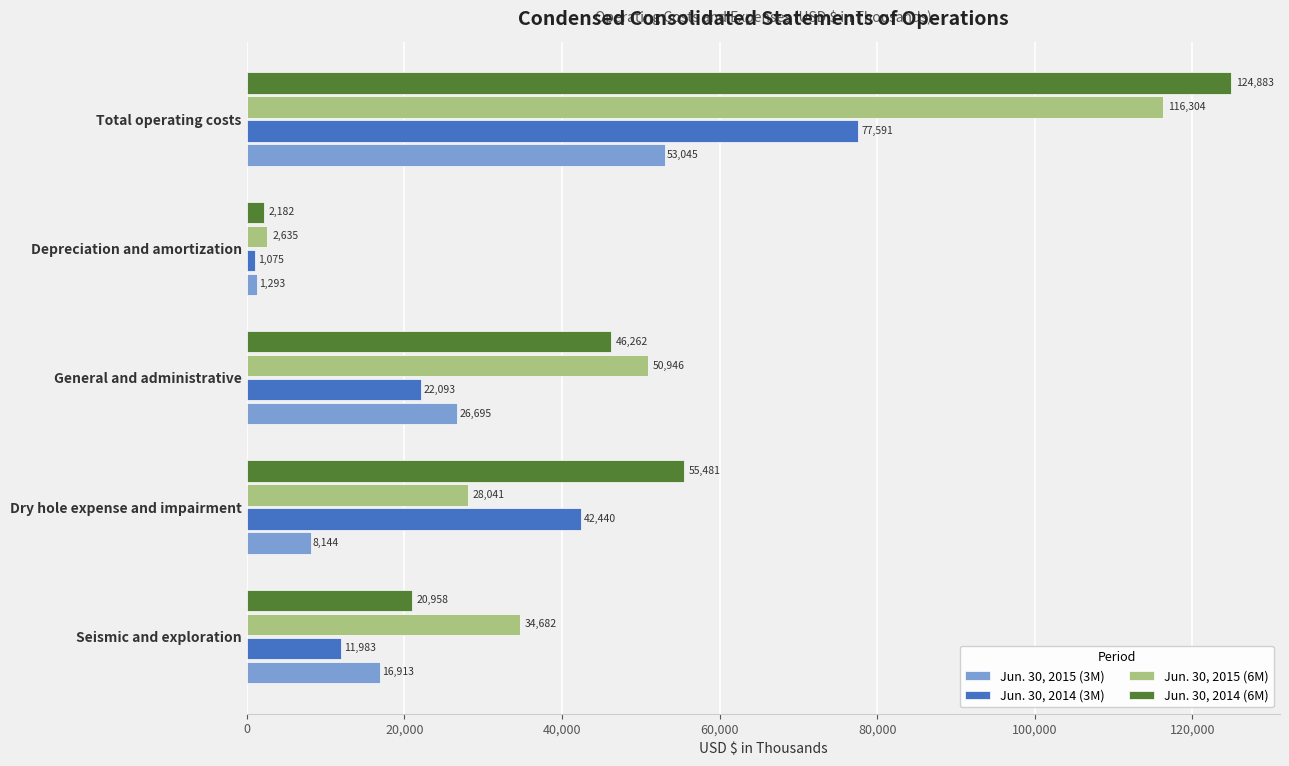

How many values in the Jun. 30, 2014 (3M) series are below 22093?

2